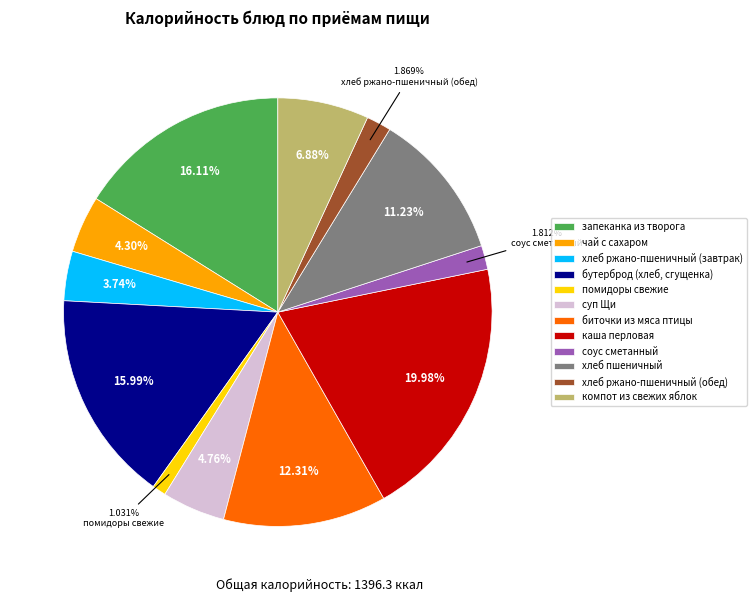

Is there a majority slice in this chart?

No